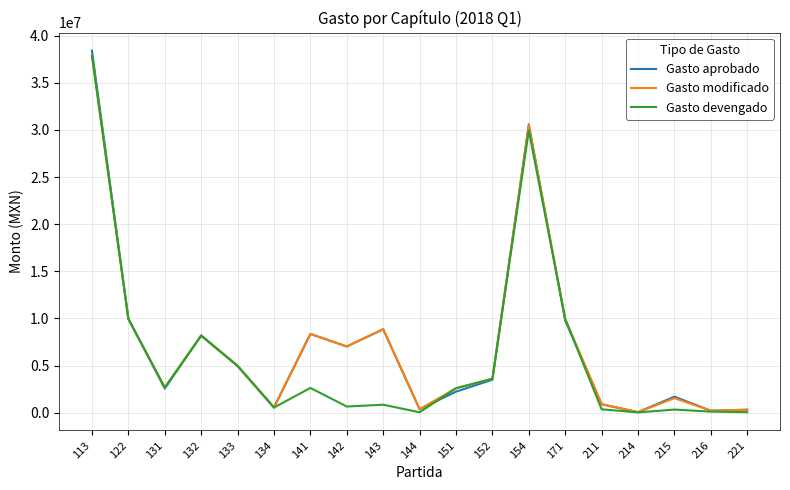

What is the total value across all series at 122?

29852676.8